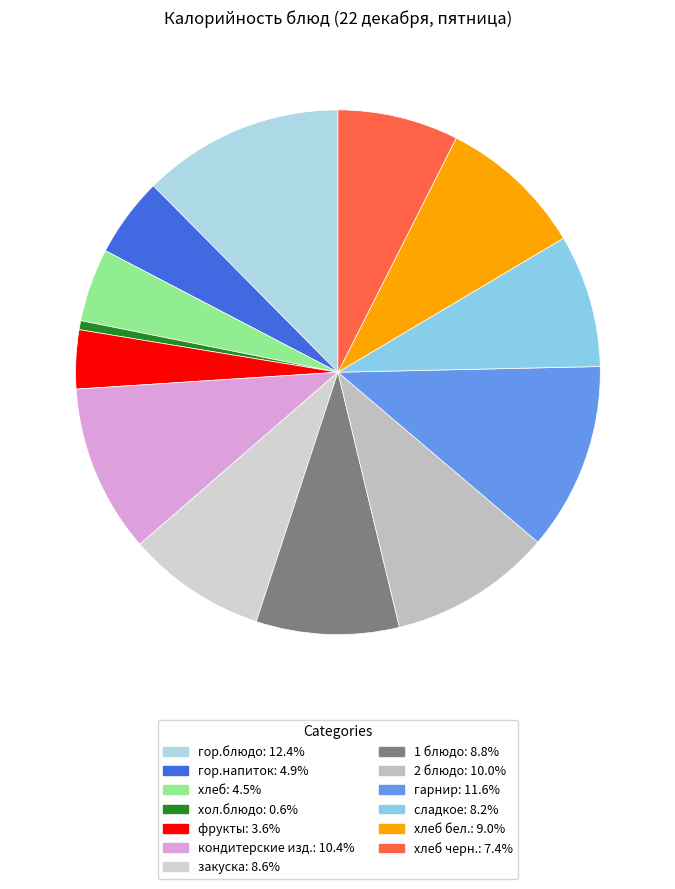

Count the number of slices in the pie.

13